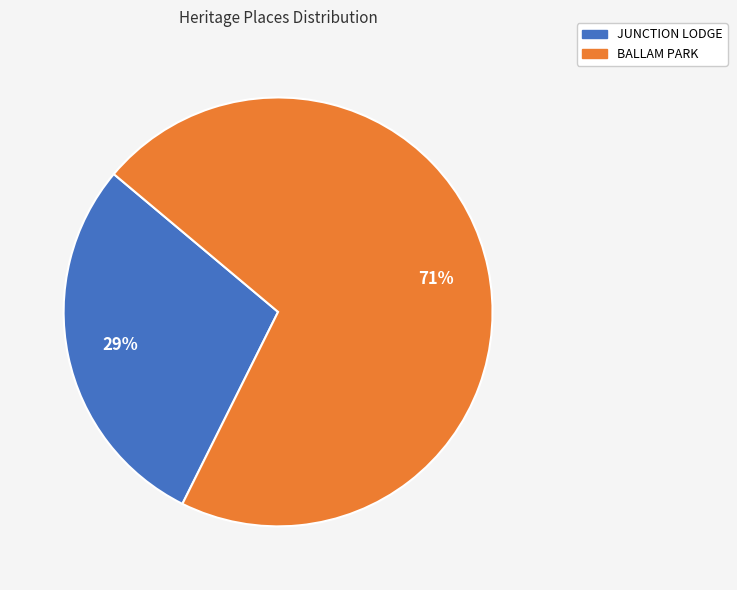

Is the sum of BALLAM PARK and JUNCTION LODGE greater than half?

Yes